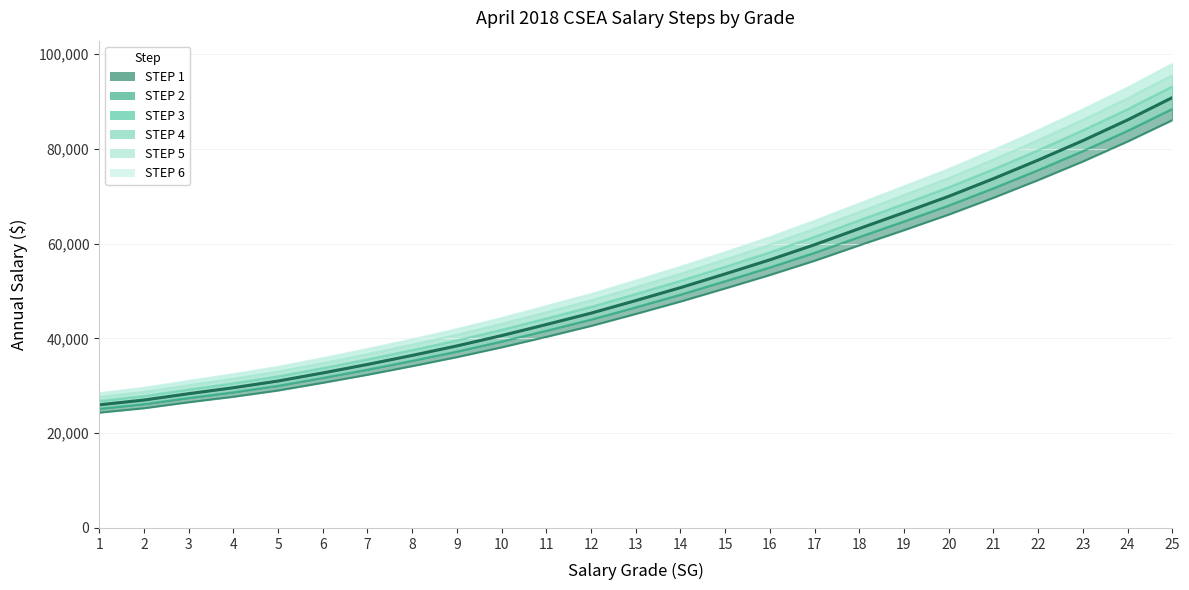

Rank the series by their average value, from highest to lowest.

STEP 6, STEP 5, STEP 4, STEP 3, STEP 2, STEP 1